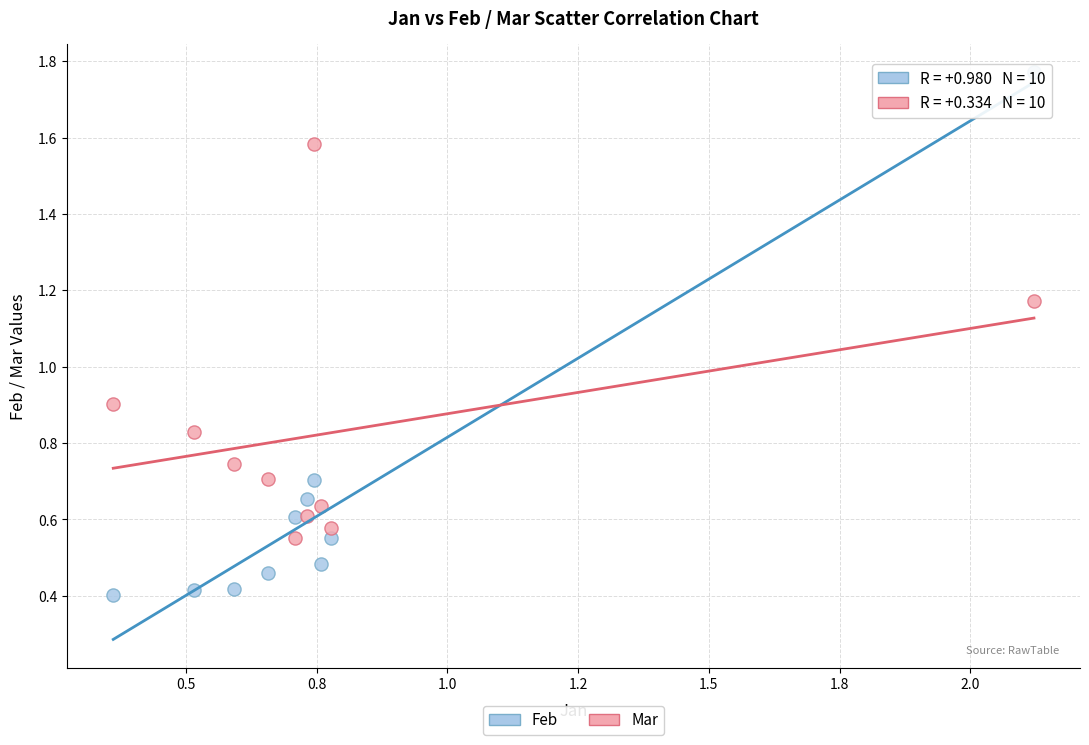

Across all series, what Y value is closest to 1?

0.9